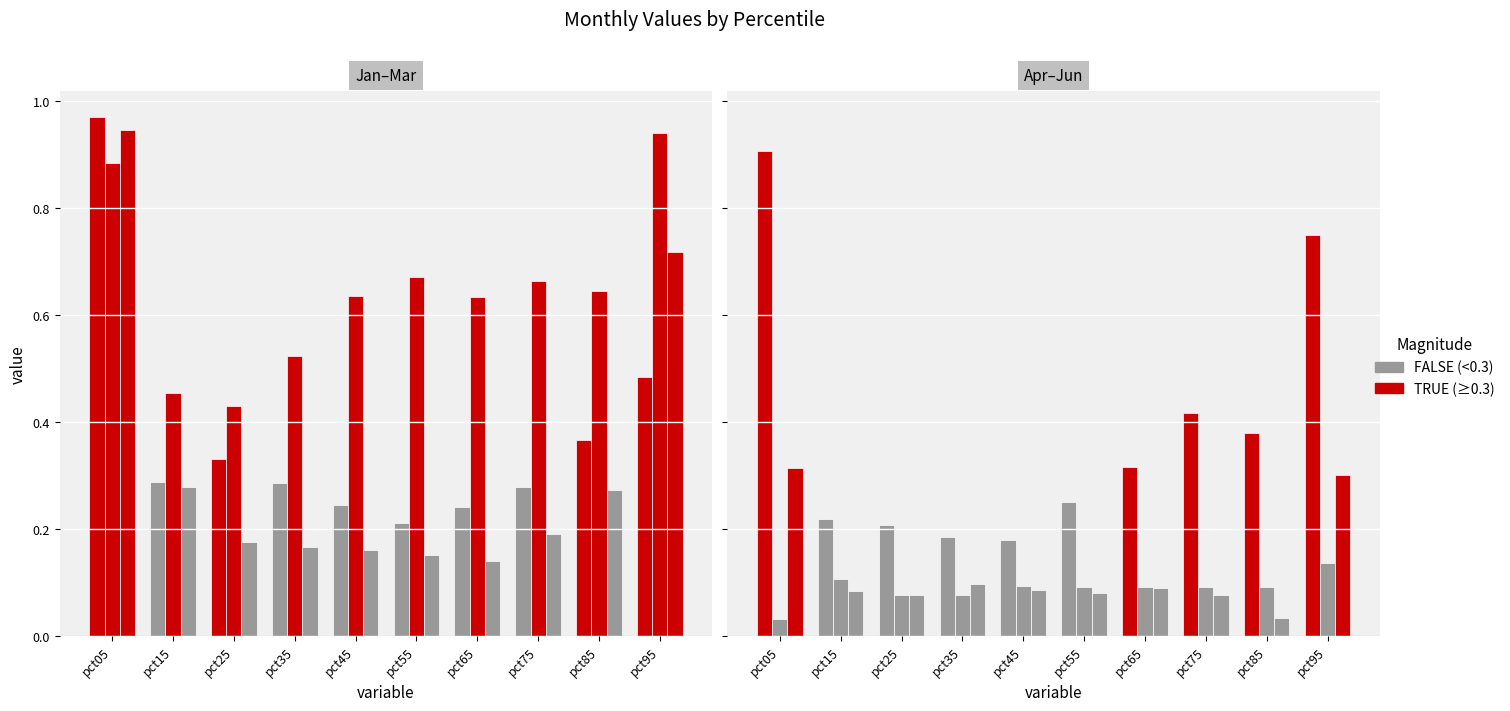

The value of Jun at pct35 is 0.1. True or false?

True